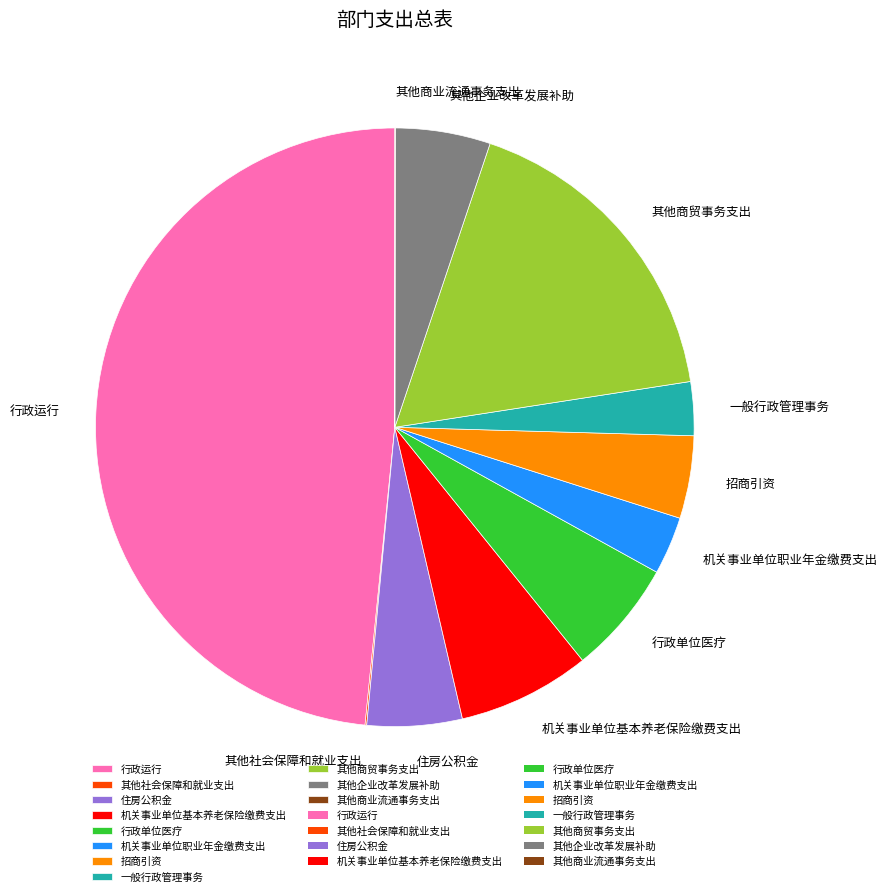

Is there a majority slice in this chart?

No